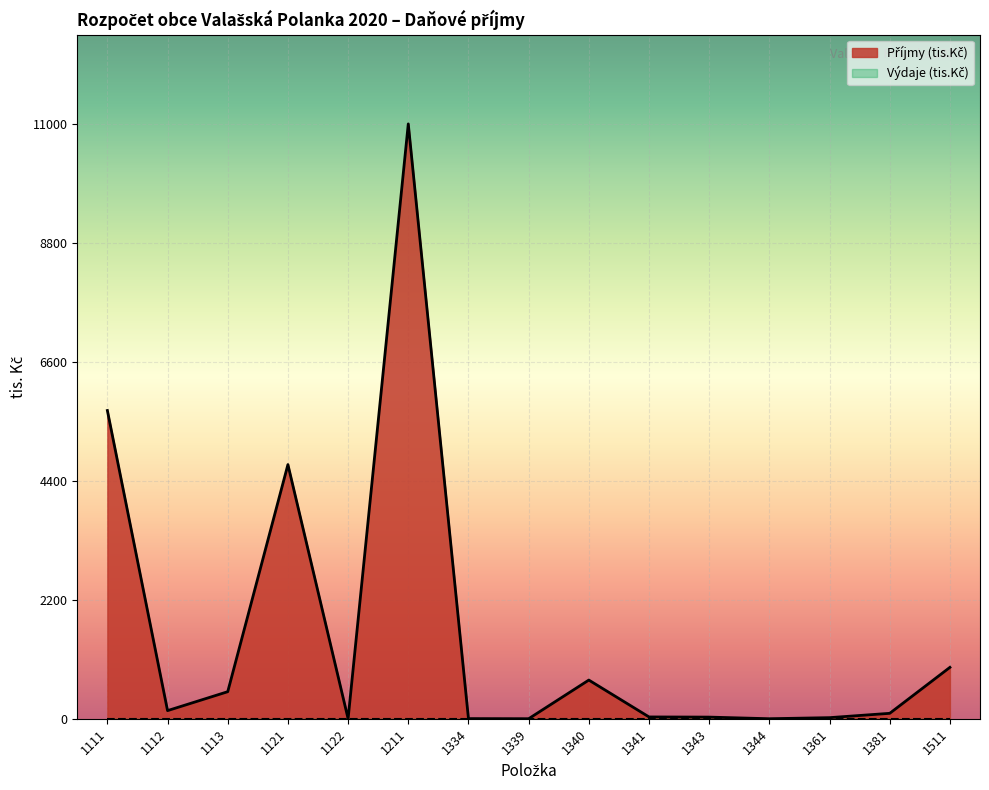

The chart shows a value of -6606 at 1122. True or false?

False